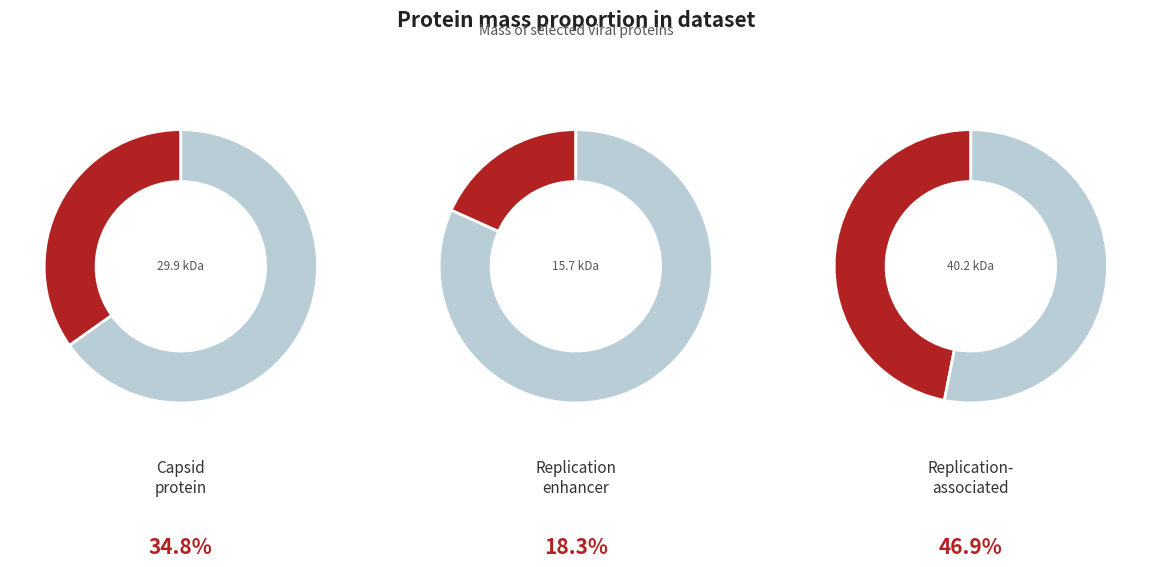

How many segments does this pie chart have?

3